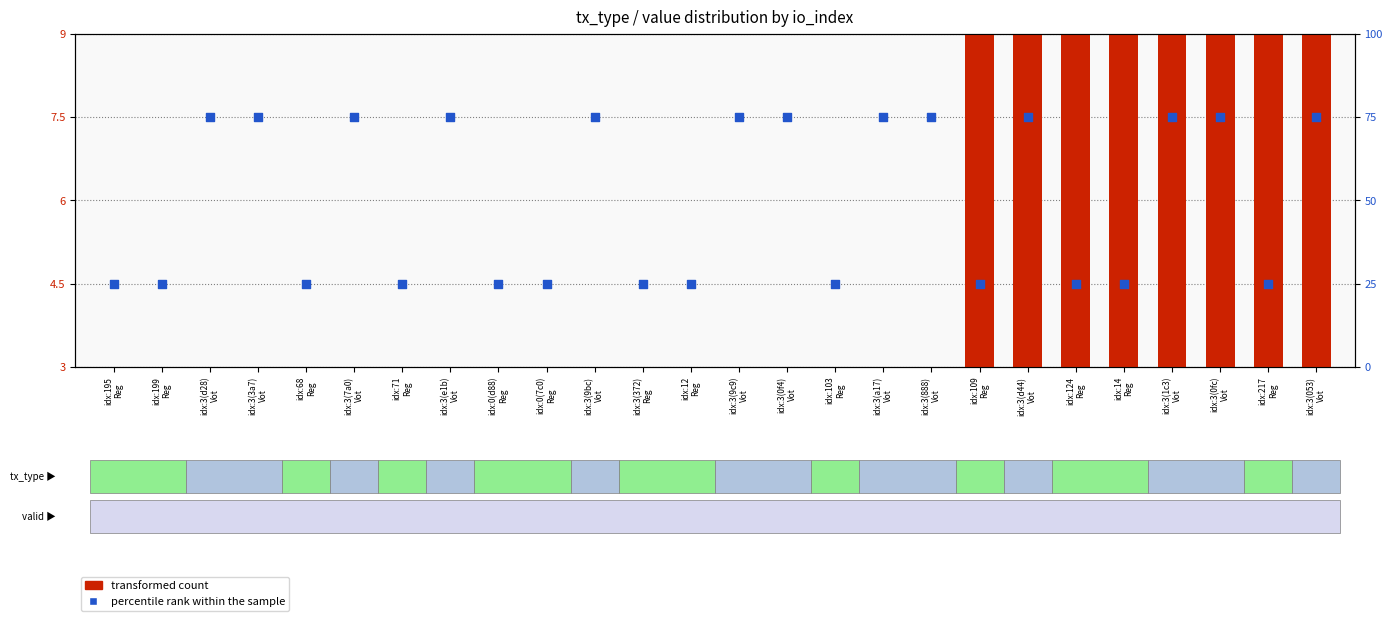

Which series has the largest total across all categories?

percentile rank within the sample